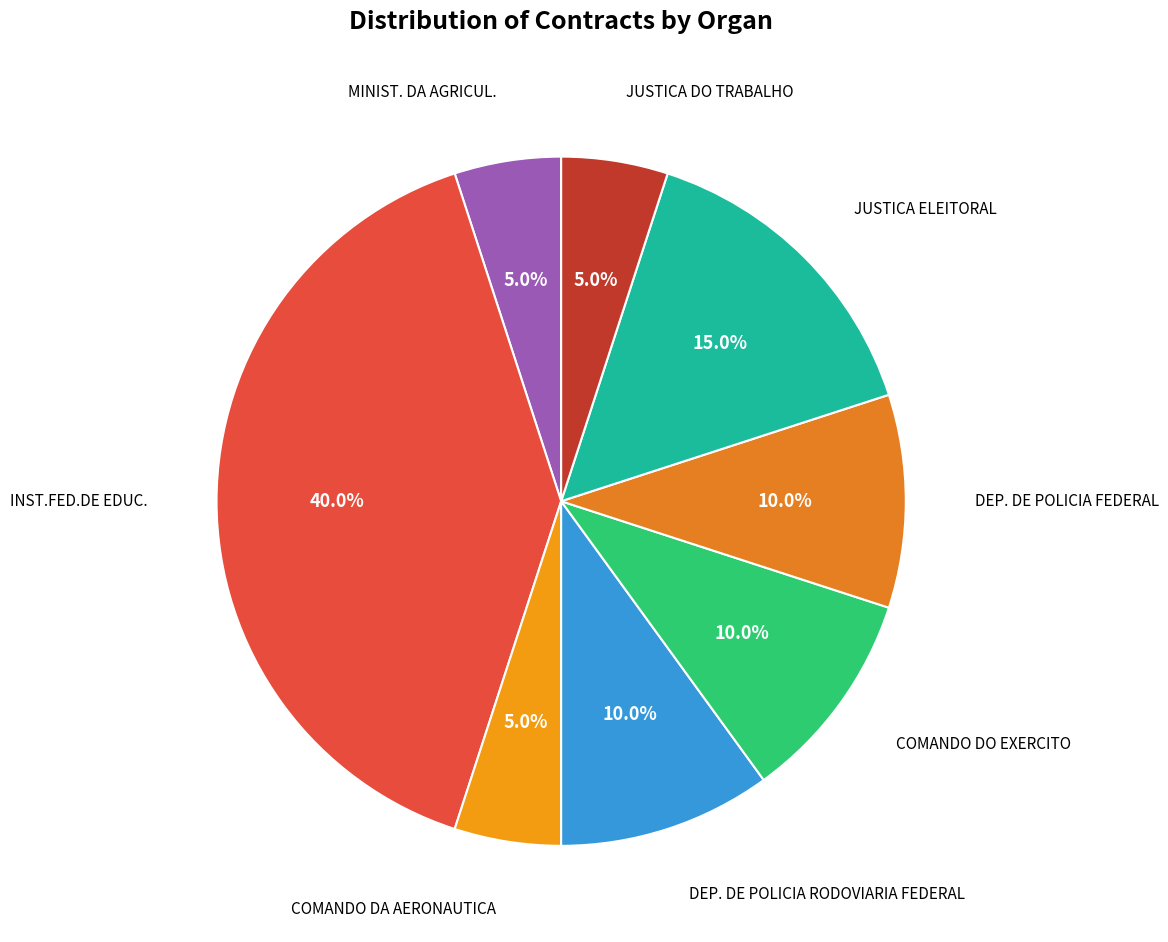

Which slice is the smallest?

MINIST. DA AGRICUL.